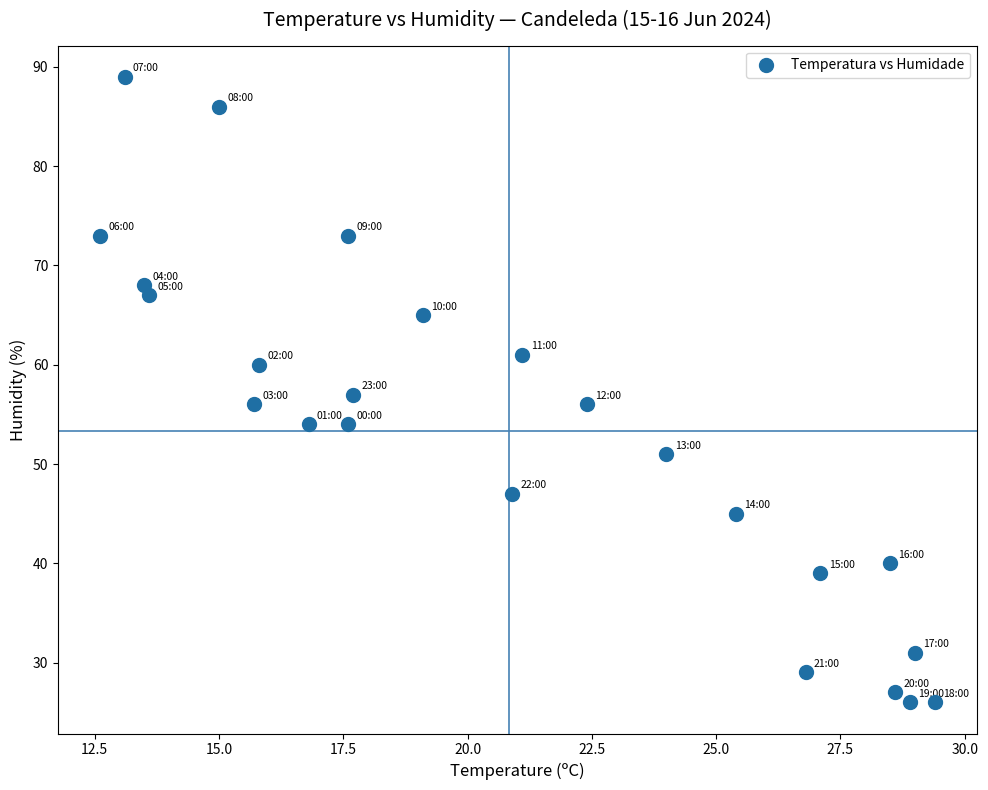

What is the range of Y values (max minus min)?

63